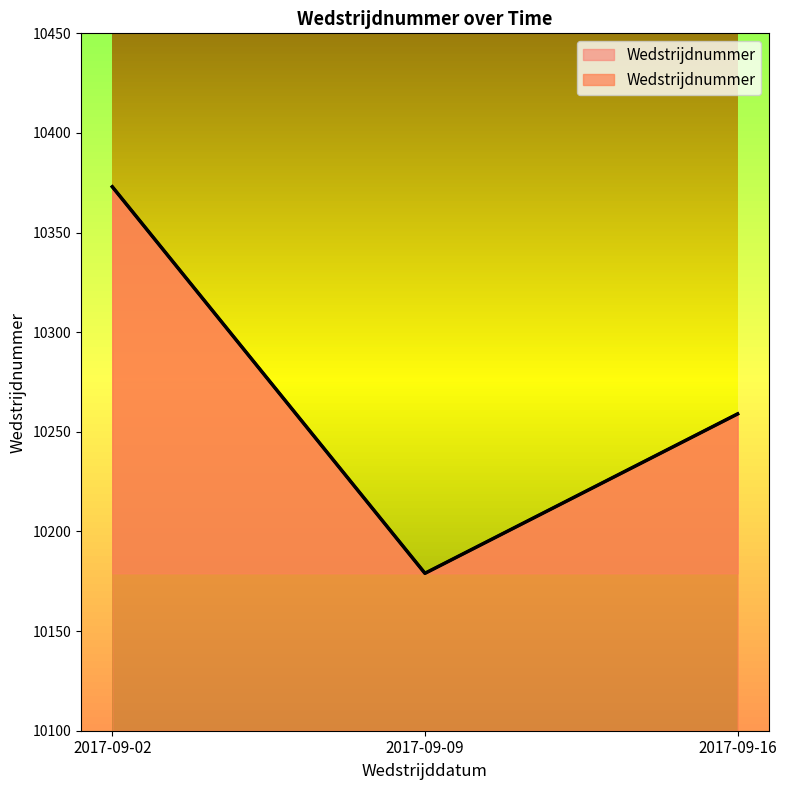

List the labels in order of value, largest first.

2017-09-02, 2017-09-16, 2017-09-09